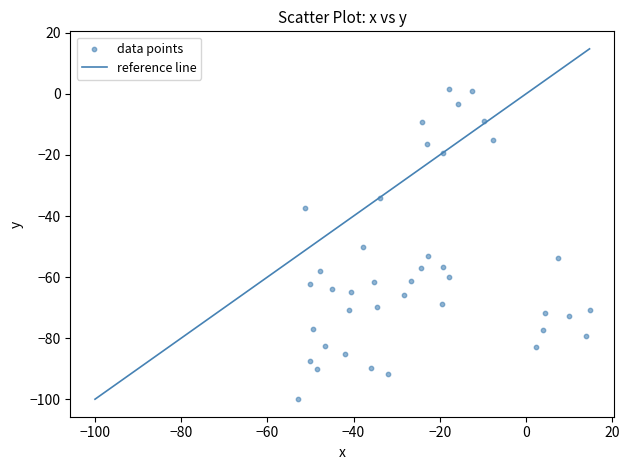

What is the range of X values (max minus min)?

67.6